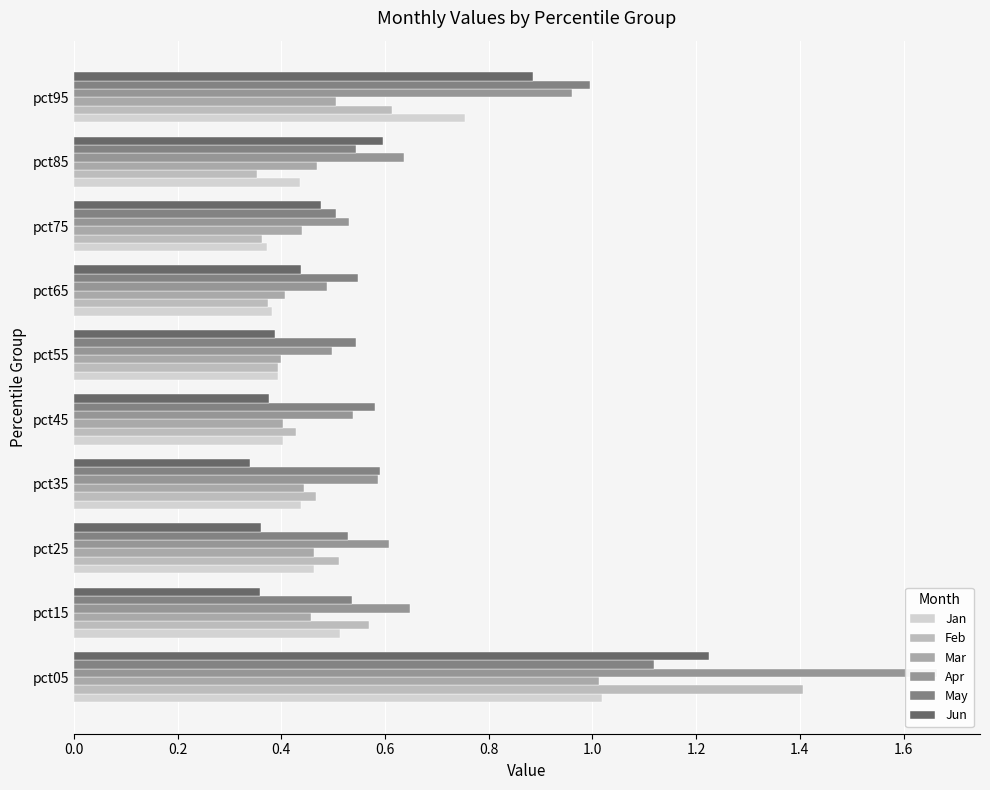

Between pct35 and pct75, which series saw the biggest shift?

Jun